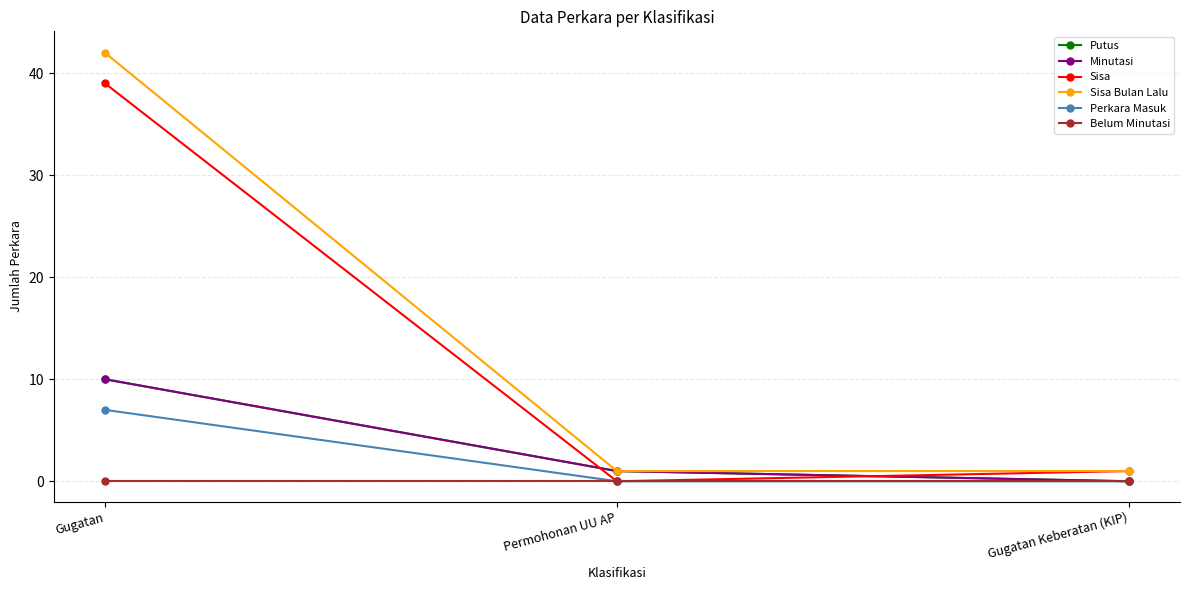

Does the chart display data point markers on the line(s)?

Yes